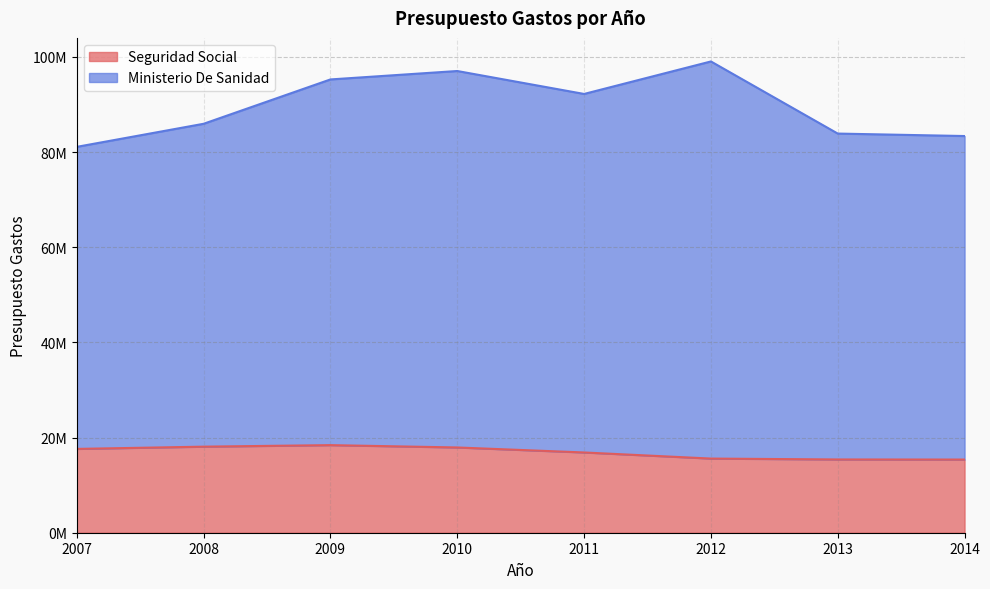

Between 2011 and 2010, which is larger?

2010